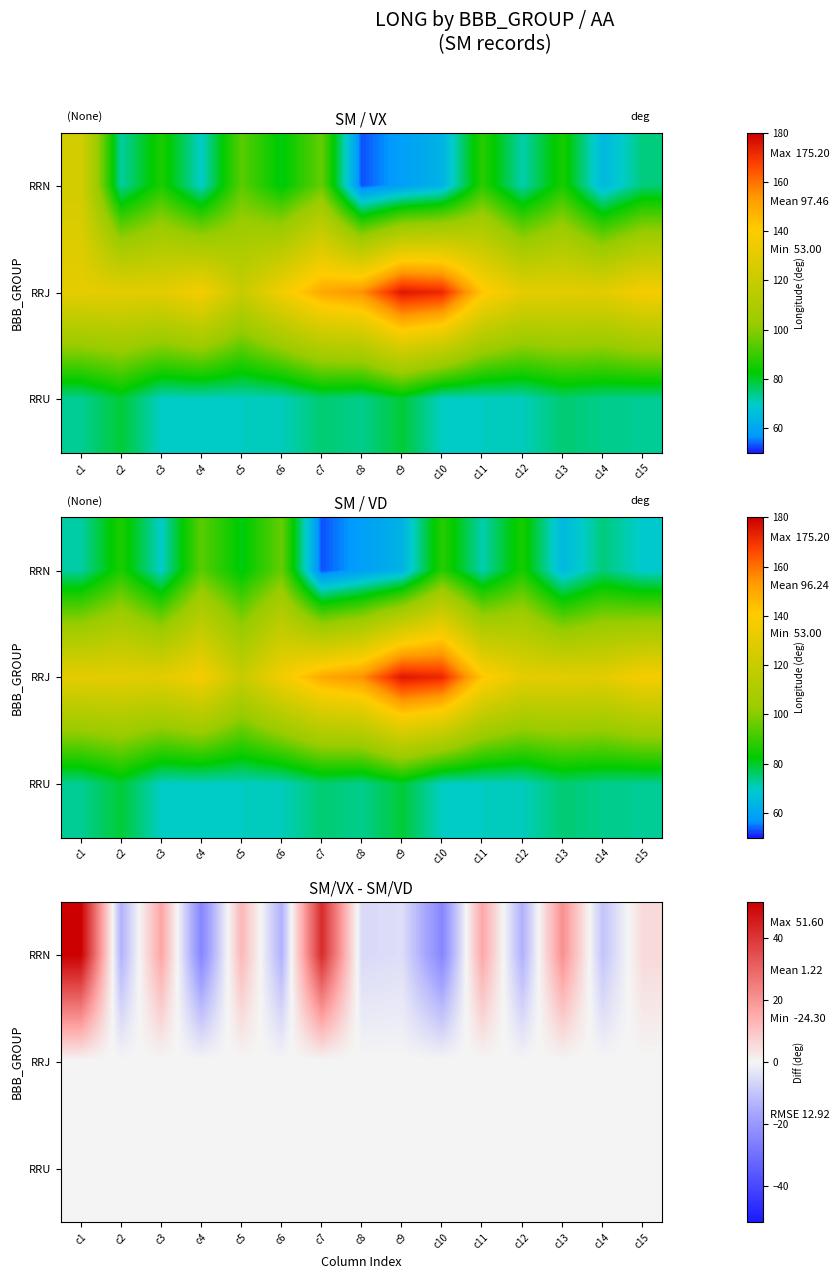

At which category is the sum across all series the highest?

c1